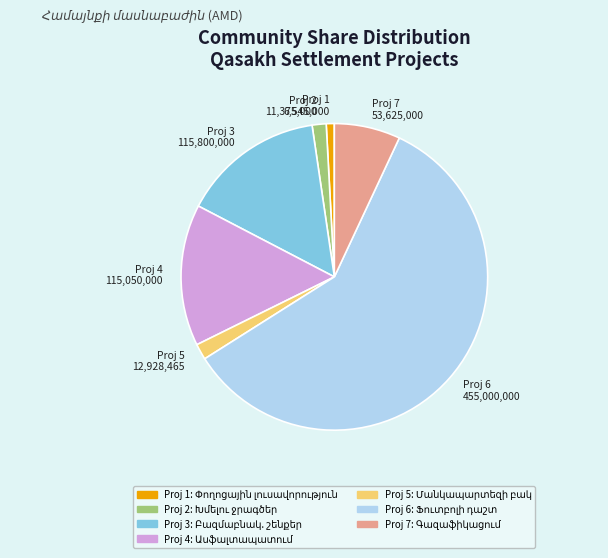

Is there any slice that represents more than half of the pie?

Yes